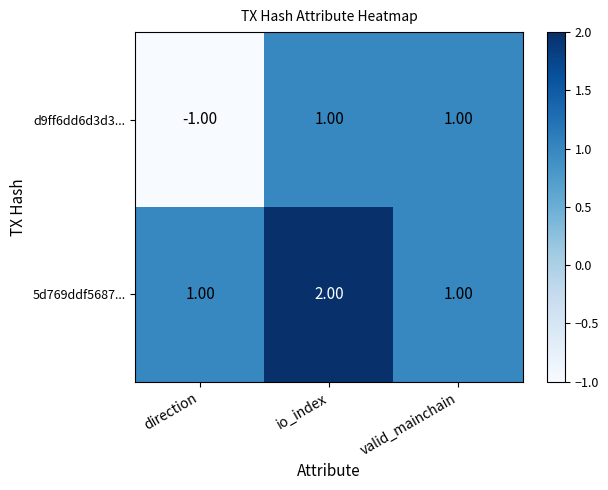

At which label is d9ff6dd6d3d3... closest to 0?

direction